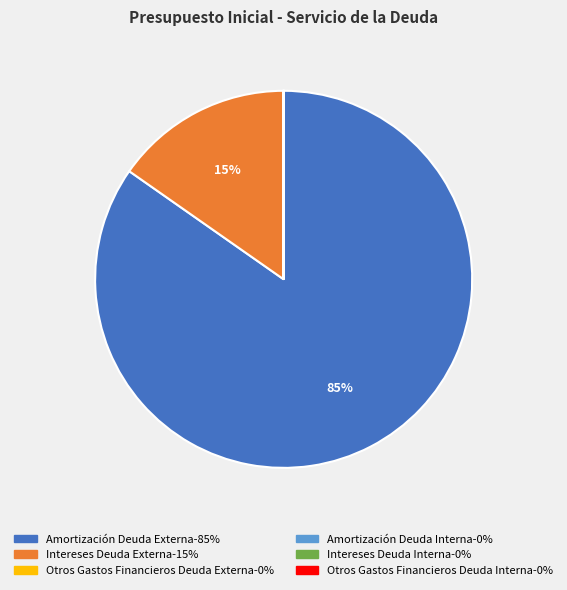

To the nearest percent, what is the difference between the largest and smallest slice percentages?

85%